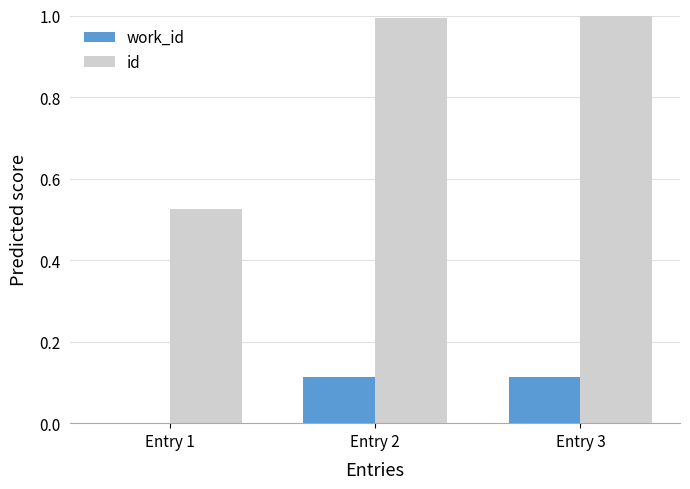

Does the chart contain stacked bars?

No